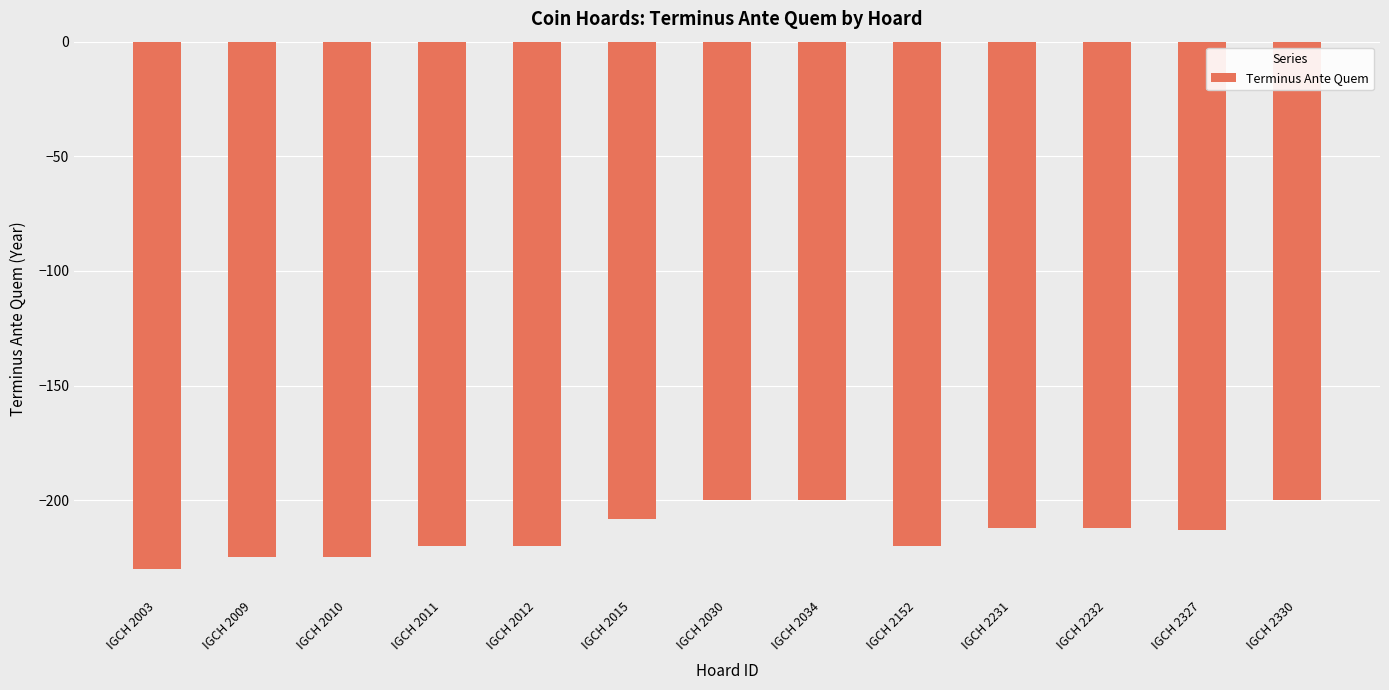

What value does the data have at IGCH 2009, to the nearest 10?

-220